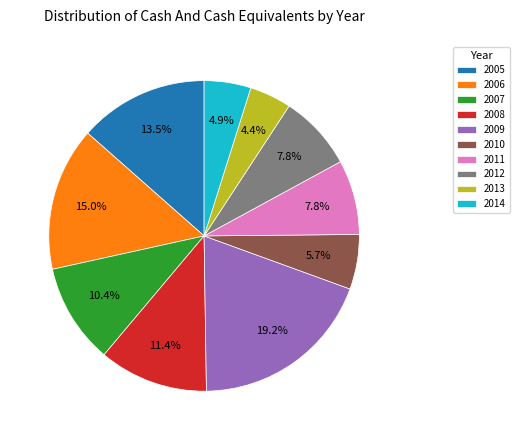

To the nearest percent, what is the combined percentage of 2005 and 2006?

28%